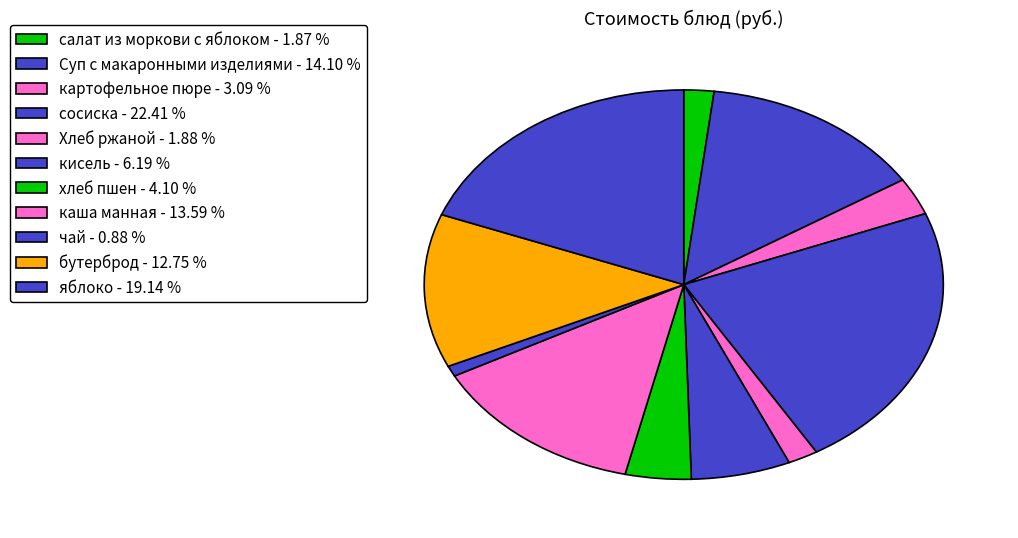

The бутерброд slice represents 13% of the pie. True or false?

True